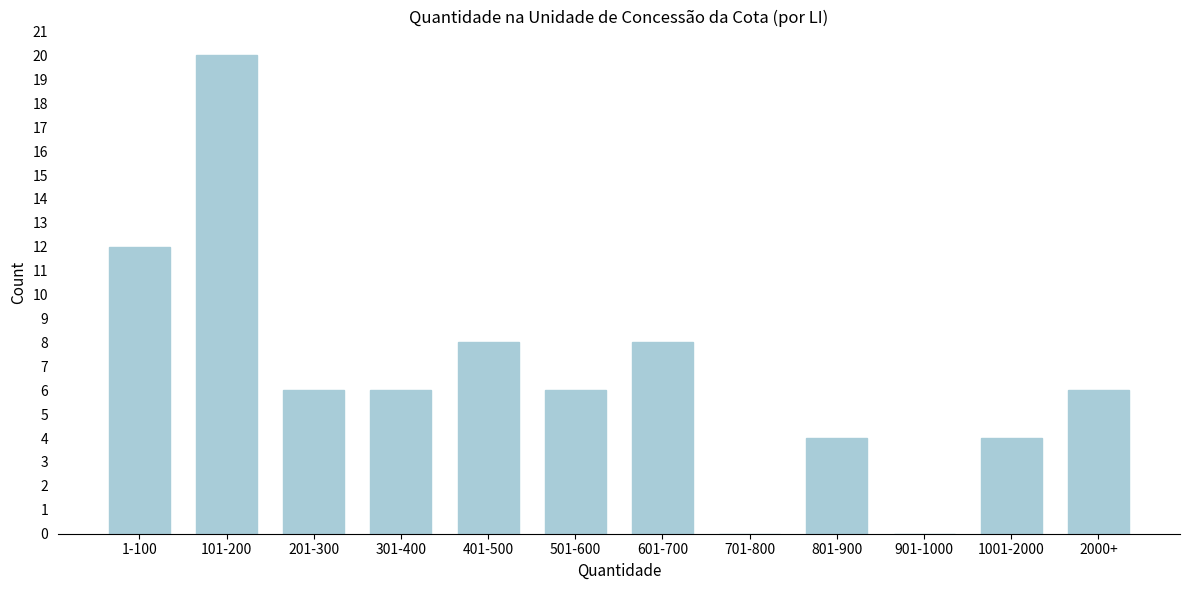

Reading left to right, extract all data points from this chart.

1-100=12	101-200=20	201-300=6	301-400=6	401-500=8	501-600=6	601-700=8	701-800=0	801-900=4	901-1000=0	1001-2000=4	2000+=6